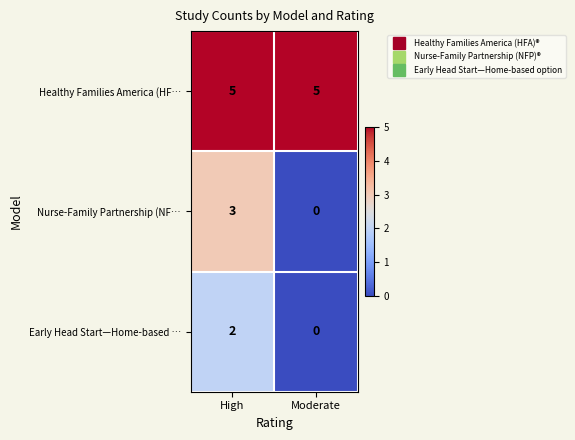

Reading right to left, list all the values displayed in this chart.

Healthy Families America (HF…: Moderate=5	High=5
Nurse-Family Partnership (NF…: Moderate=0	High=3
Early Head Start—Home-based …: Moderate=0	High=2